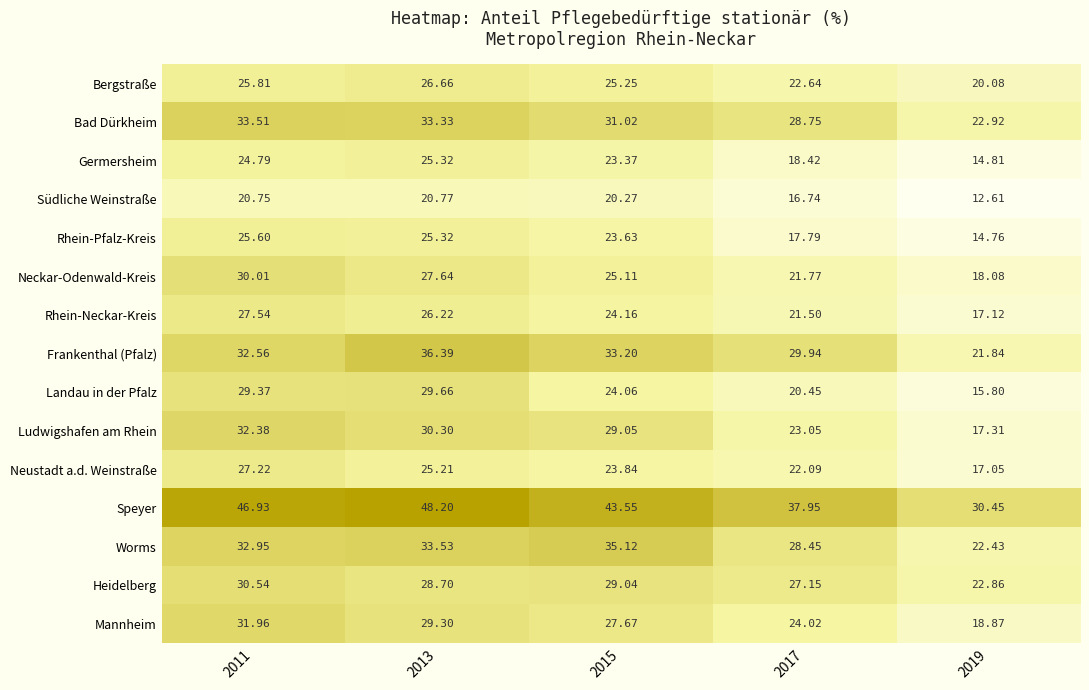

Between 2015 and 2017, which series saw the biggest shift?

Worms